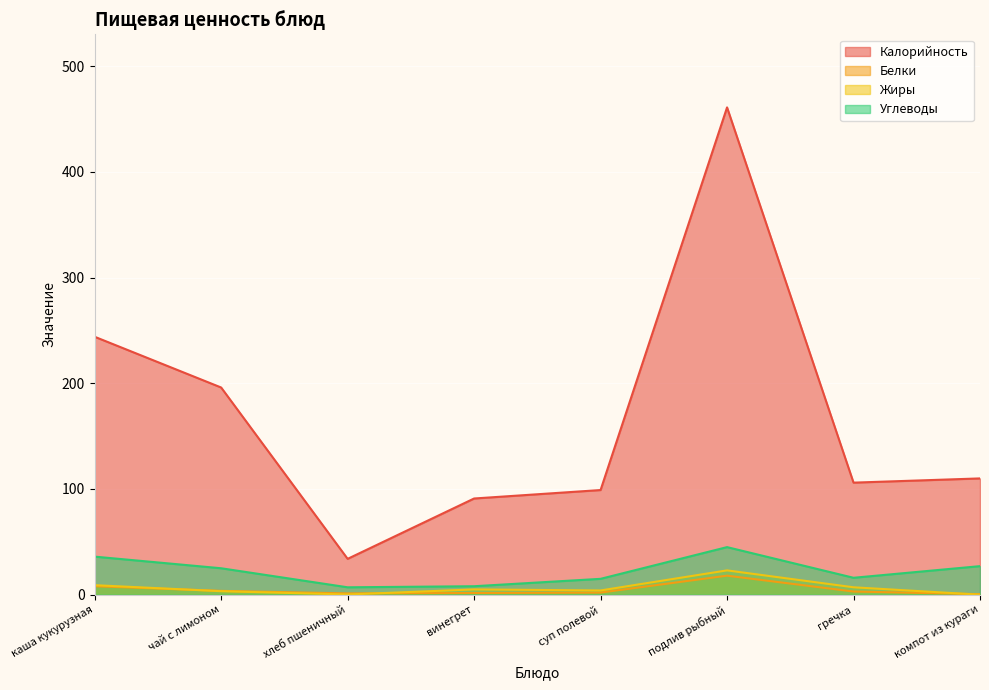

What is the approximate value of Углеводы at винегрет?

8.0